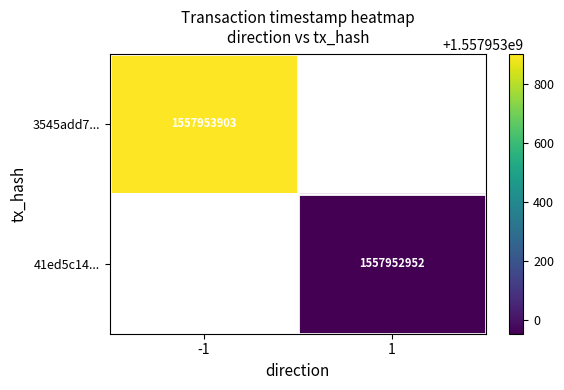

Between time_stamp and direction, which is larger?

time_stamp